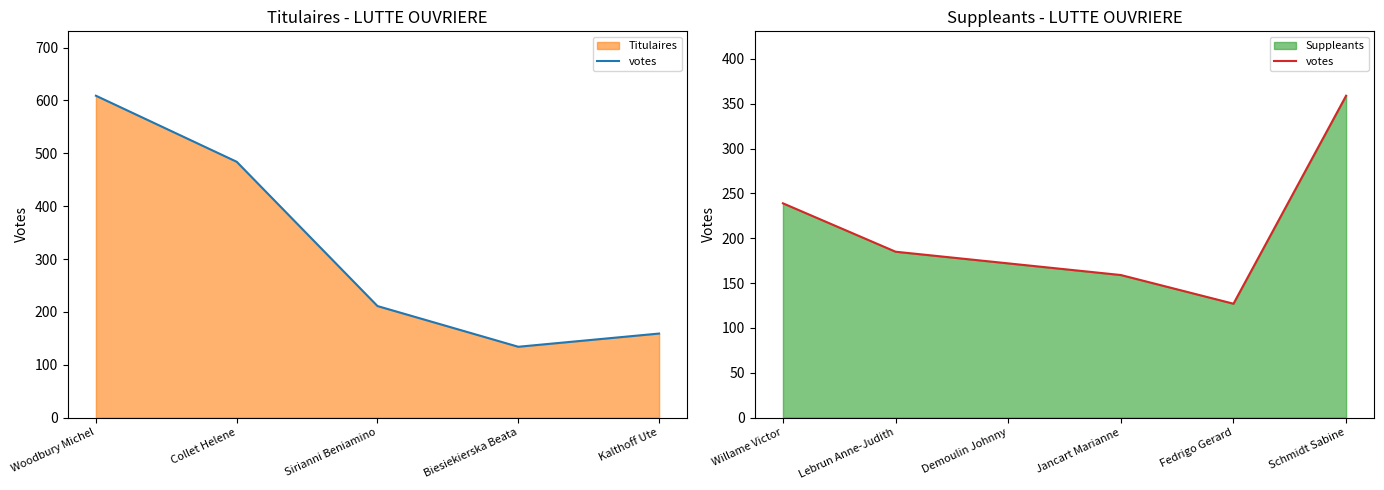

The value at Schmidt Sabine is 359. True or false?

True